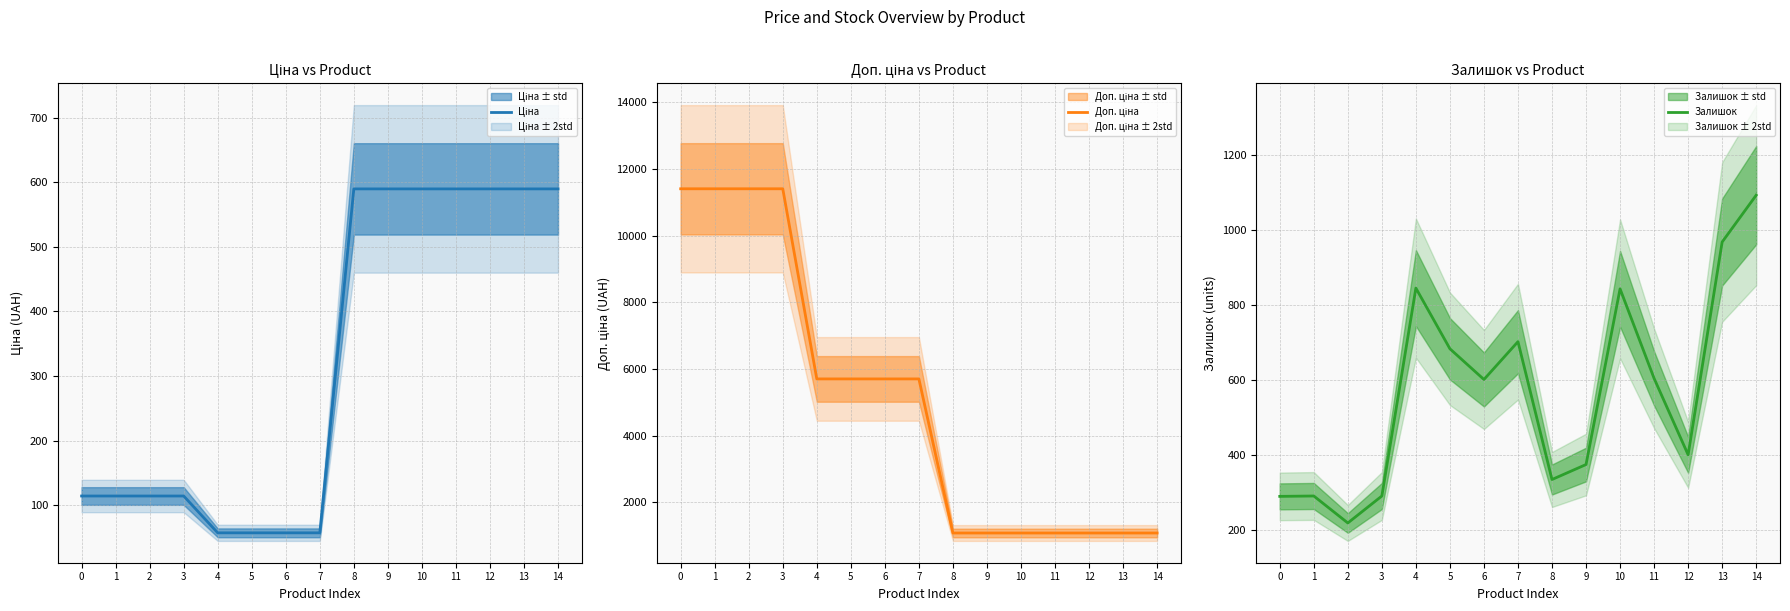

At how many categories does at least one series exceed 10844?

4